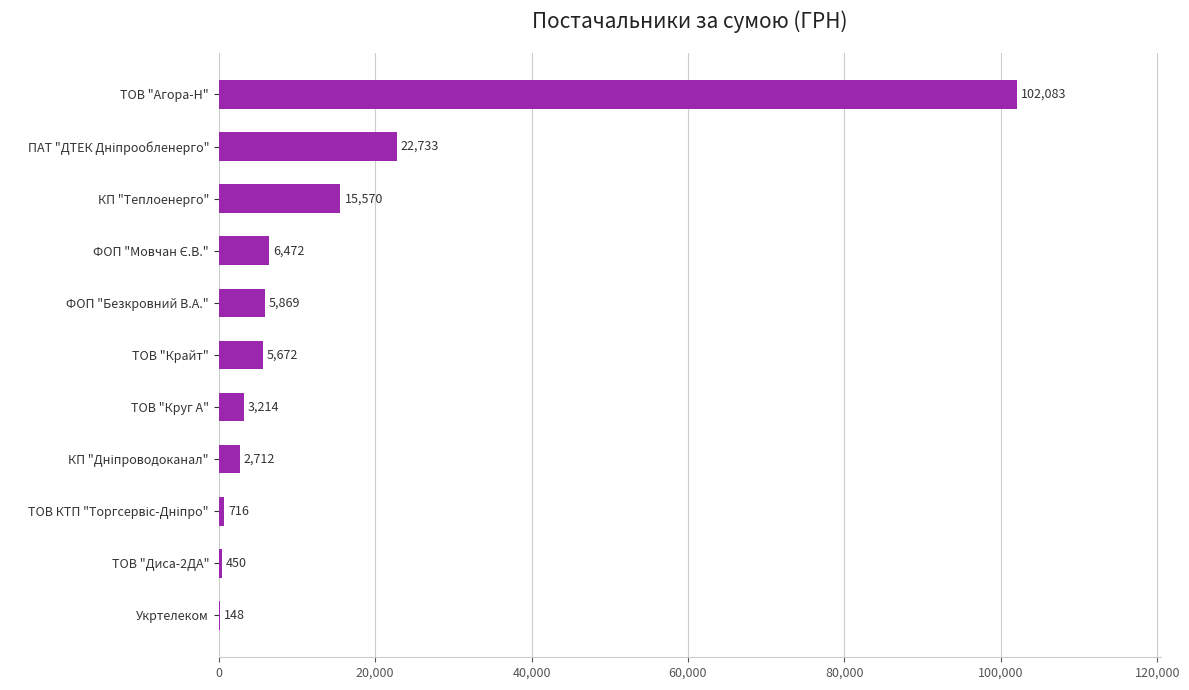

What is the approximate value at КП "Теплоенерго"?

15570.0